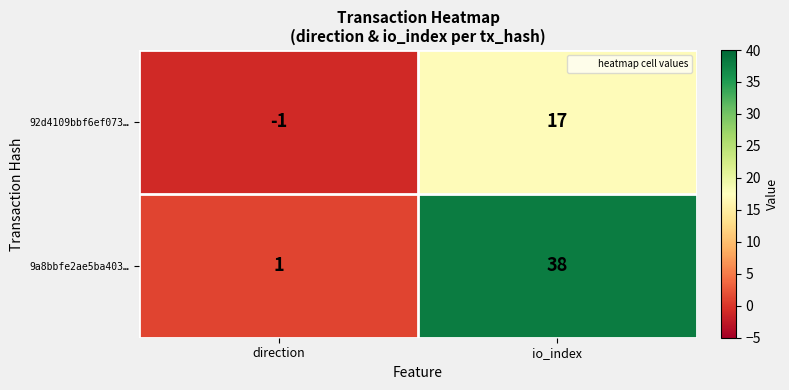

What is the sum of all 9a8bbfe2ae5ba403… values?

39